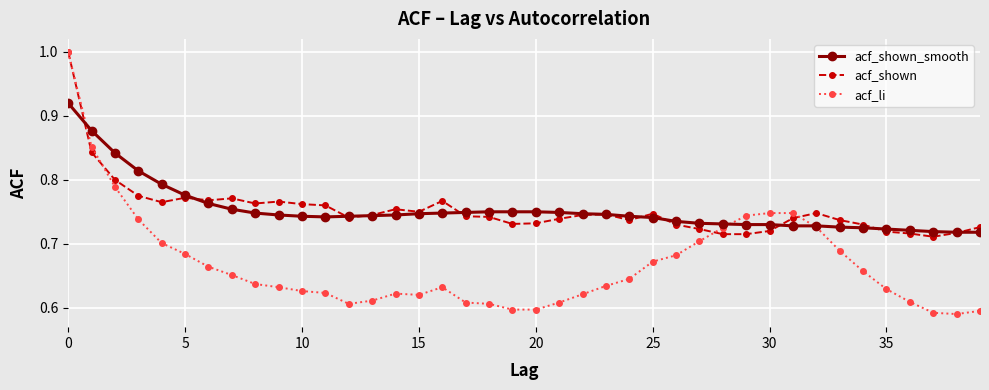

At how many categories does at least one series exceed 0?

40